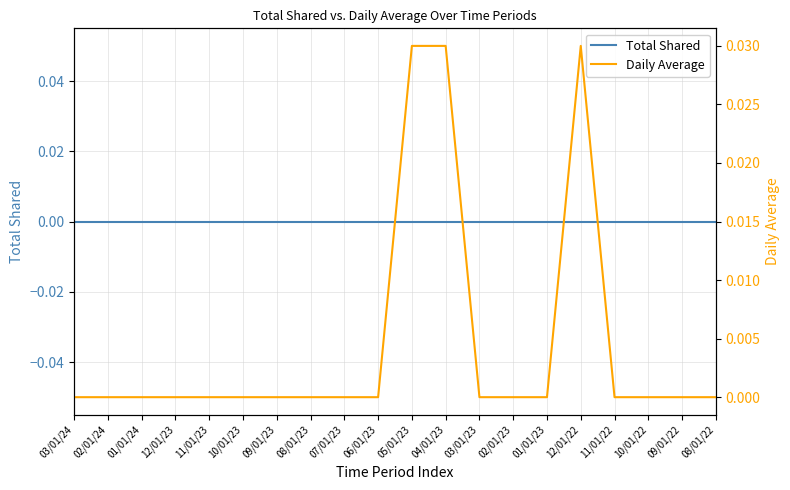

How many lines are shown in the chart?

2